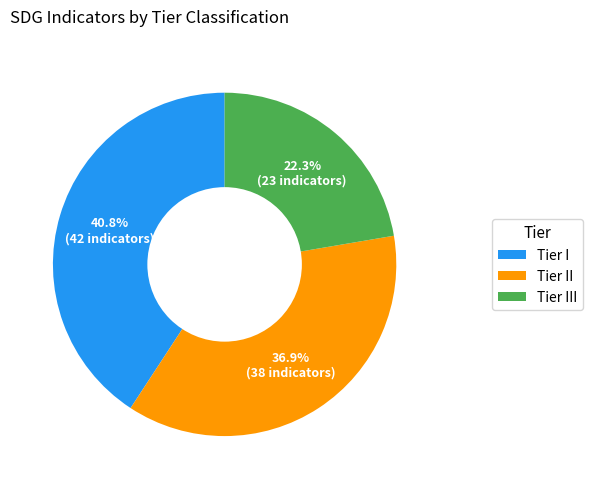

What portion of the pie excludes Tier I?

59.2%